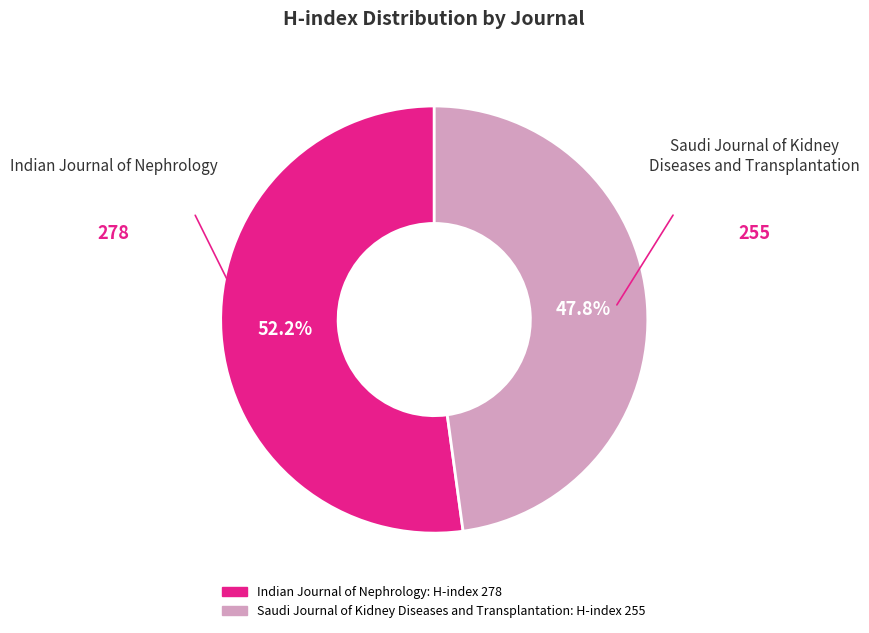

Count the number of slices in the pie.

2